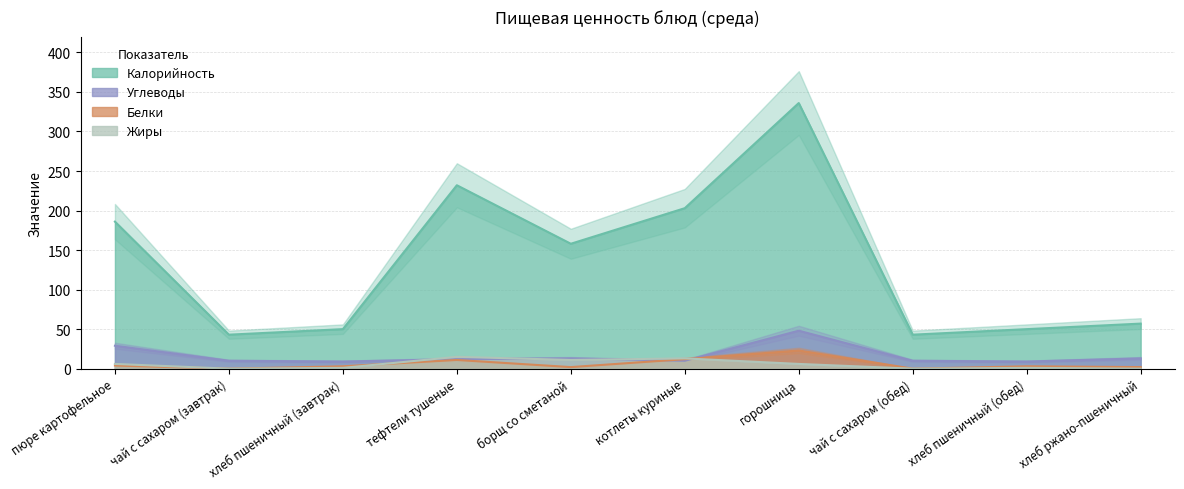

Reading right to left, what are all the values shown in this chart?

Калорийность: хлеб ржано-пшеничный=57	хлеб пшеничный (обед)=50	чай с сахаром (обед)=43	горошница=336	котлеты куриные=203	борщ со сметаной=158	тефтели тушеные=232	хлеб пшеничный (завтрак)=50	чай с сахаром (завтрак)=43	пюре картофельное=186
Белки: хлеб ржано-пшеничный=2	хлеб пшеничный (обед)=3	чай с сахаром (обед)=0	горошница=23	котлеты куриные=12	борщ со сметаной=2	тефтели тушеные=11	хлеб пшеничный (завтрак)=3	чай с сахаром (завтрак)=0	пюре картофельное=4
Жиры: хлеб ржано-пшеничный=0	хлеб пшеничный (обед)=1	чай с сахаром (обед)=0	горошница=6	котлеты куриные=13	борщ со сметаной=11	тефтели тушеные=15	хлеб пшеничный (завтрак)=1	чай с сахаром (завтрак)=0	пюре картофельное=6
Углеводы: хлеб ржано-пшеничный=13	хлеб пшеничный (обед)=9	чай с сахаром (обед)=10	горошница=48	котлеты куриные=10	борщ со сметаной=13	тефтели тушеные=12	хлеб пшеничный (завтрак)=9	чай с сахаром (завтрак)=10	пюре картофельное=29